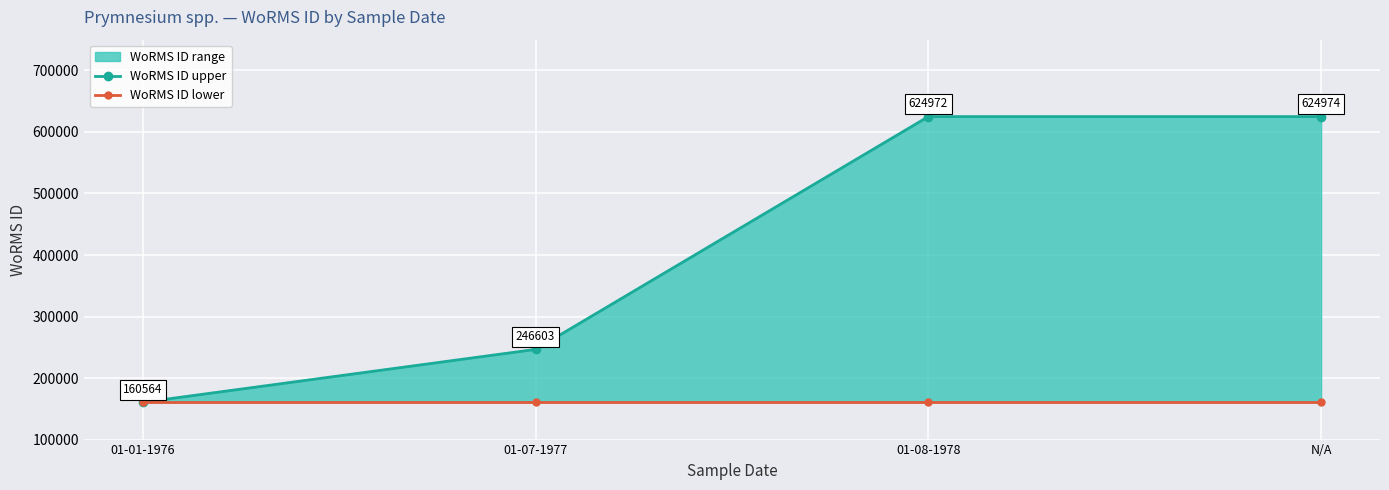

Rank the series at N/A from lowest to highest value.

WoRMS ID lower, WoRMS ID upper